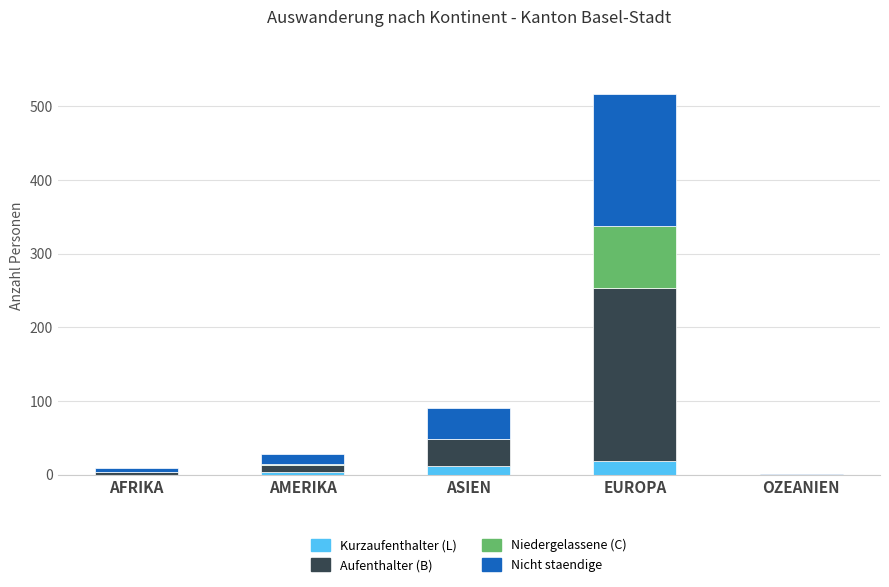

How many distinct data groups are displayed?

4